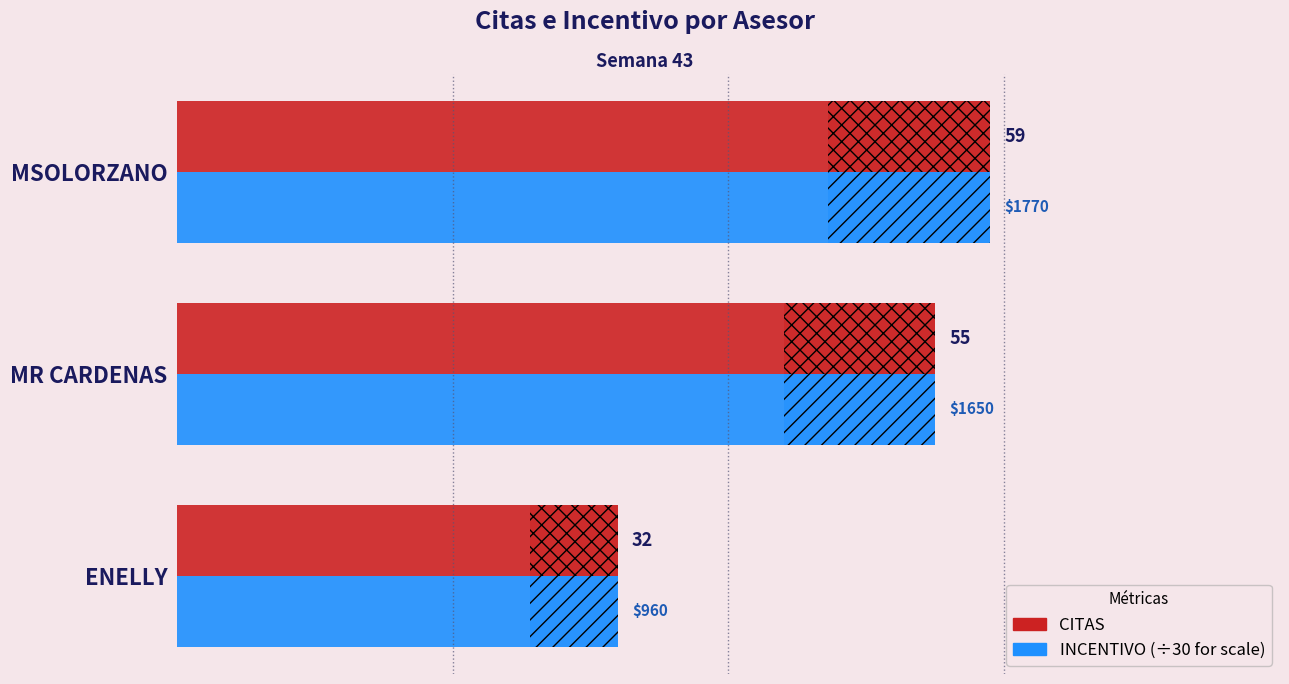

What is the average value of the INCENTIVO (÷30) series?

49